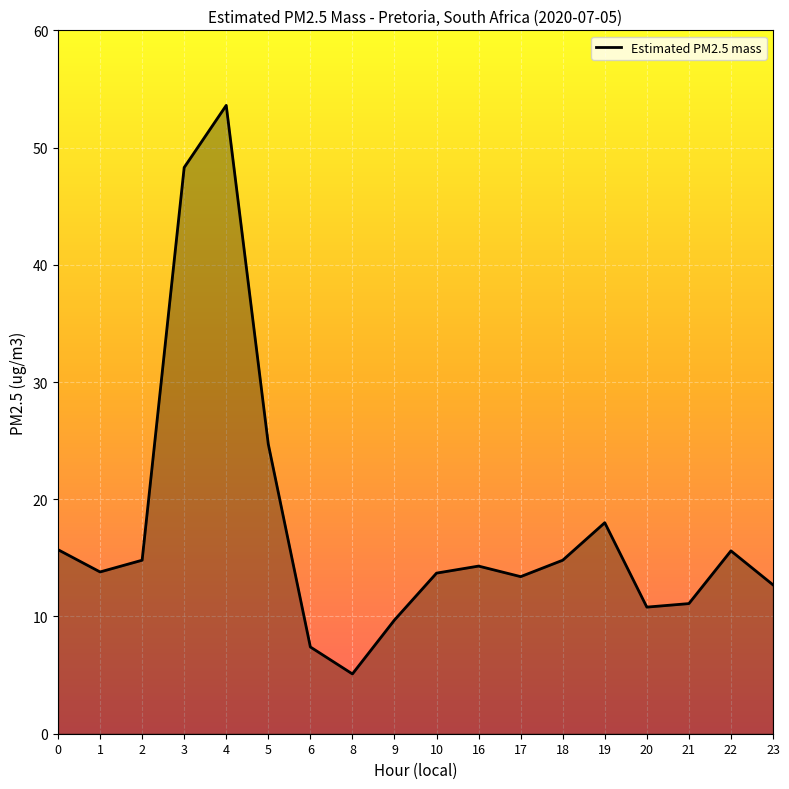

What is the change in value from 20 to 21?

+0.3